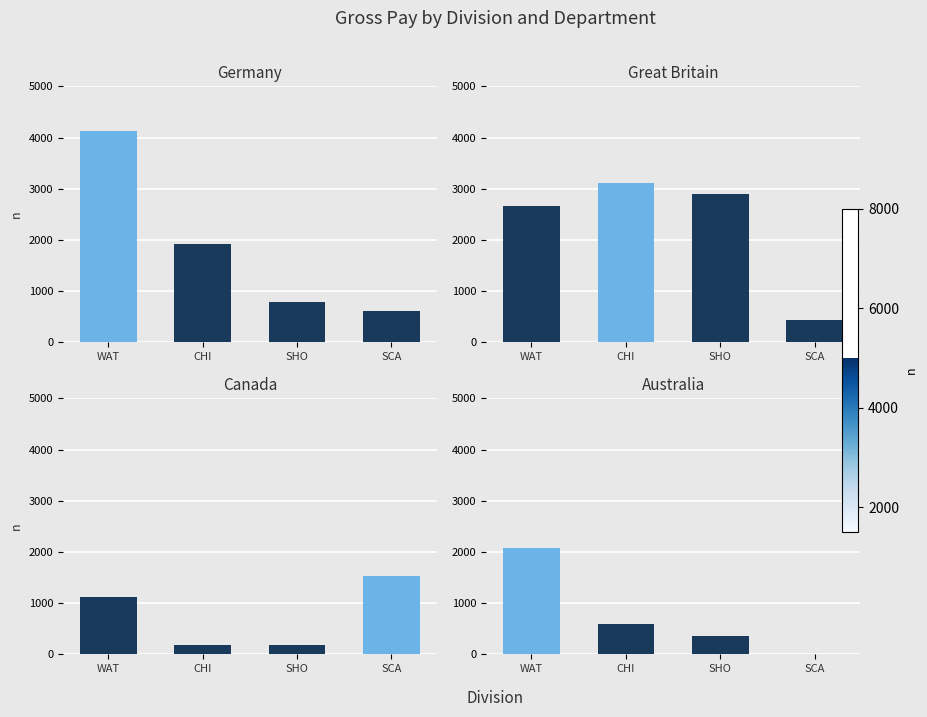

What position from the left is SCA?

4